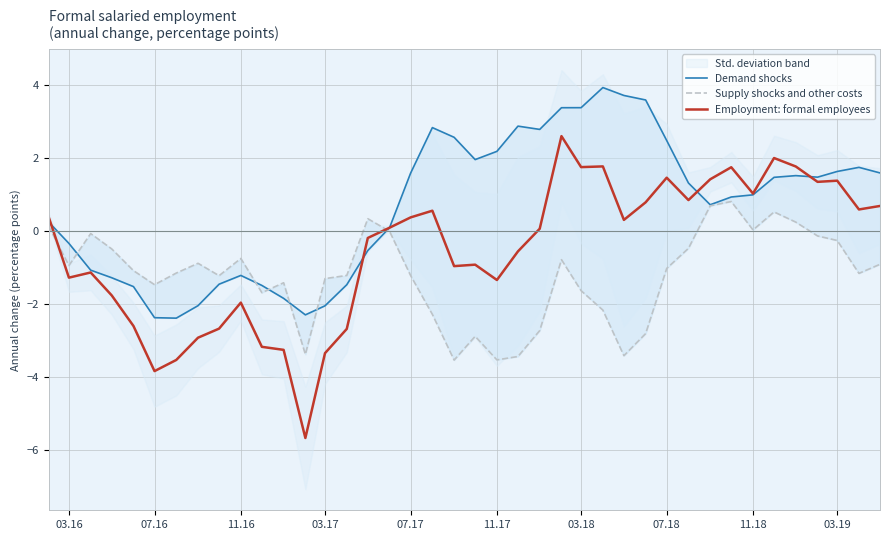

Which series has the largest total across all categories?

Demand shocks